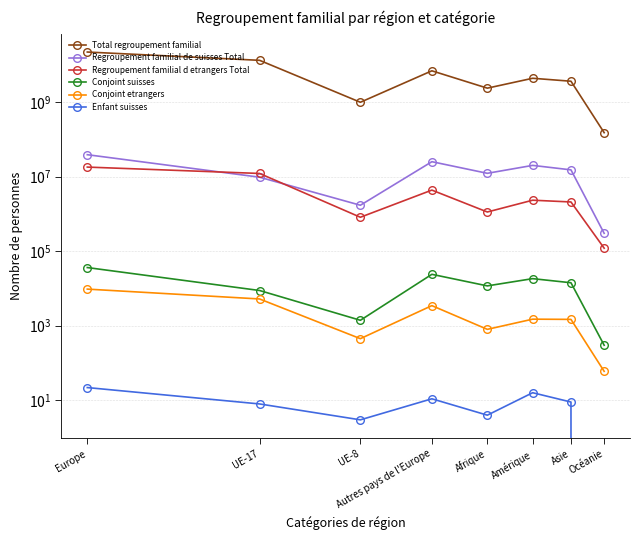

What is the difference between the Enfant suisses values at Afrique and Autres pays de l'Europe?

7